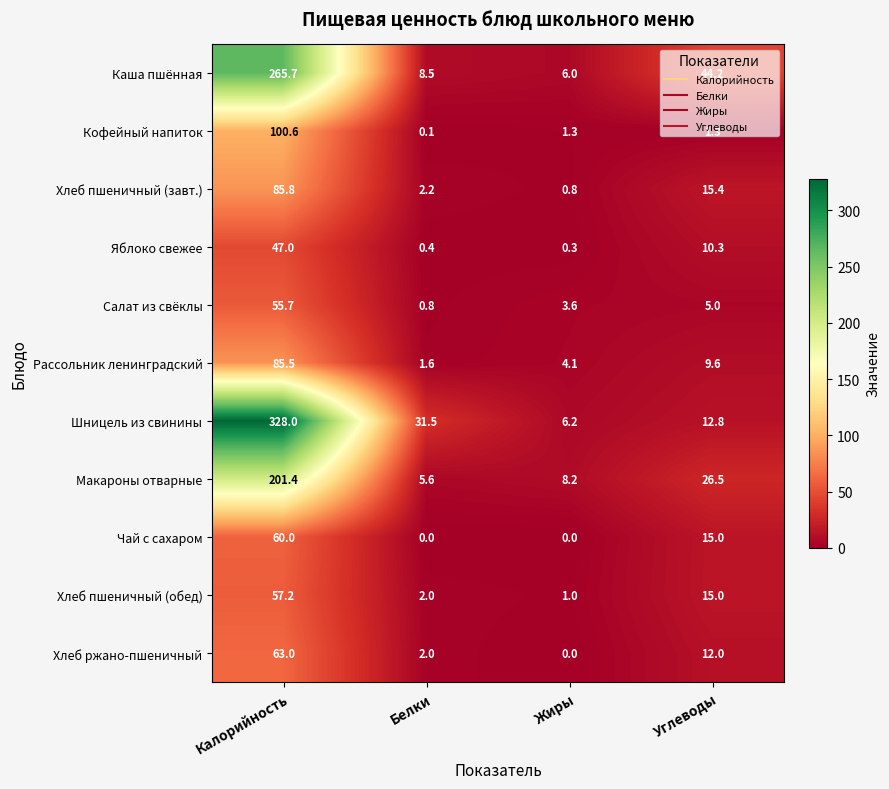

What is the average value of the Яблоко свежее series?

14.5